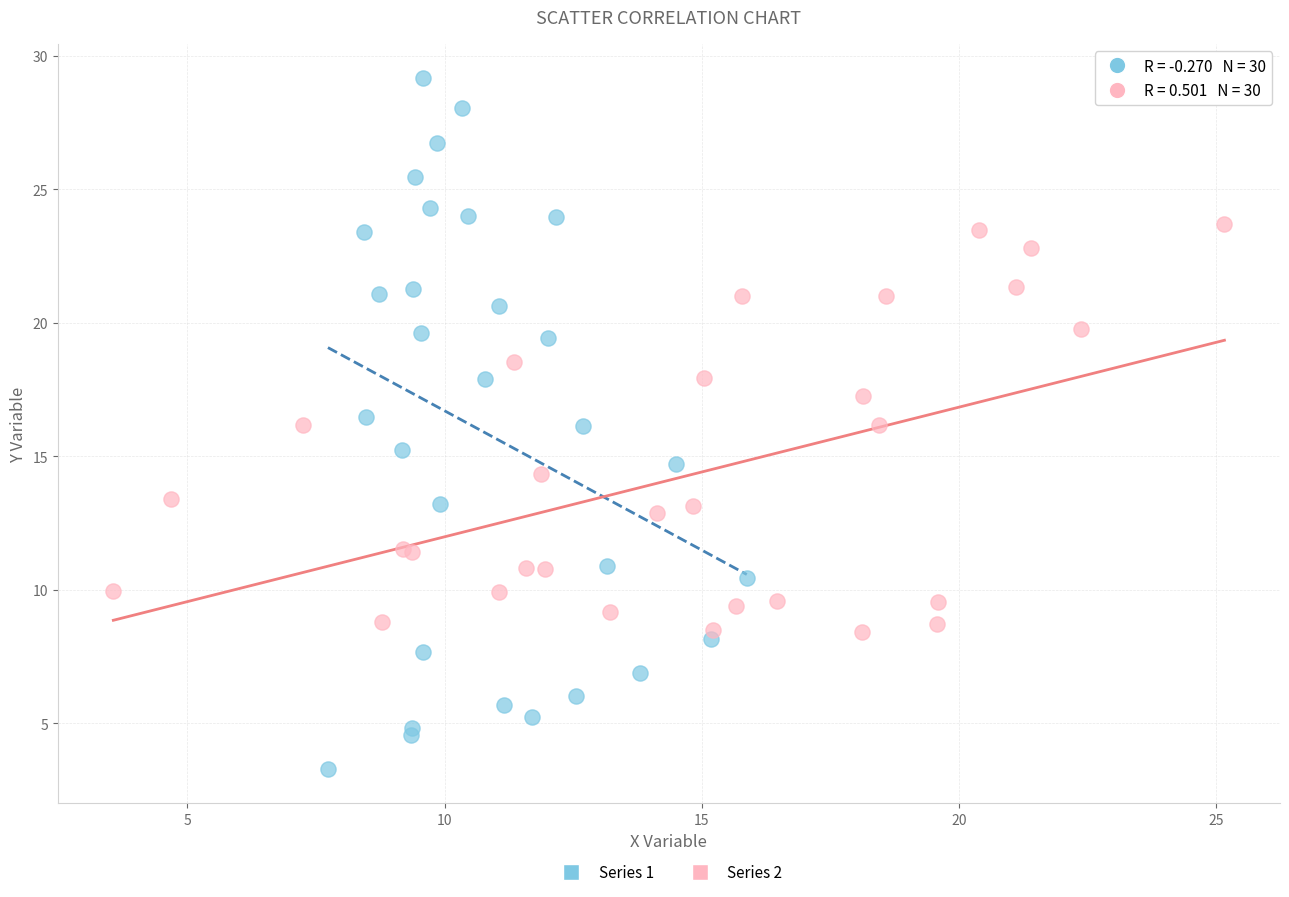

Which series has the widest spread of Y values?

Series 1